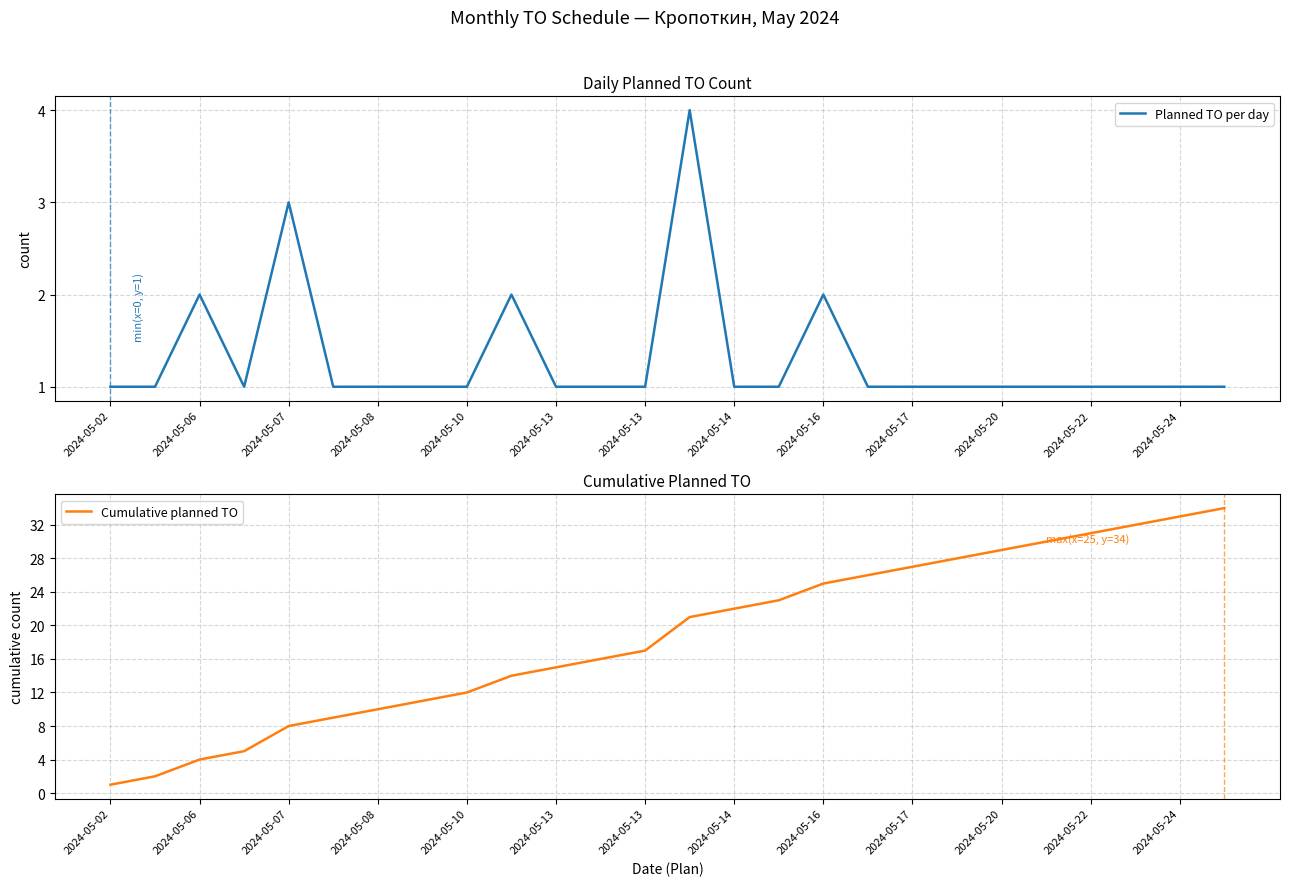

The value of Cumulative planned TO at 15 is 7. True or false?

False